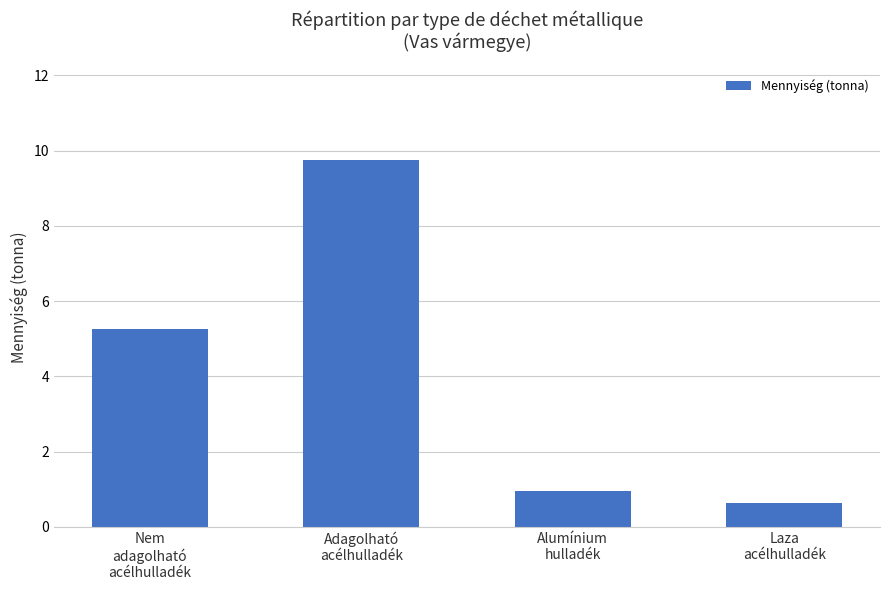

Rank the categories by value from lowest to highest.

Laza
acélhulladék, Alumínium
hulladék, Nem
adagolható
acélhulladék, Adagolható
acélhulladék